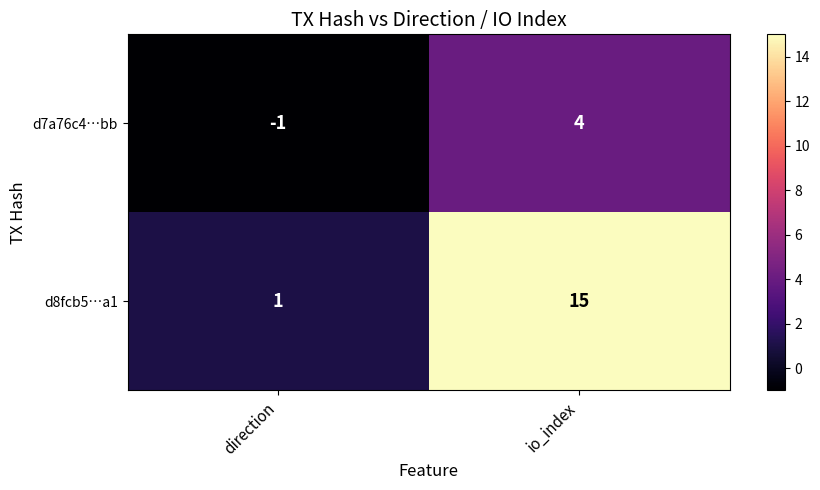

The value of d8fcb5…a1 at direction is 0. True or false?

False